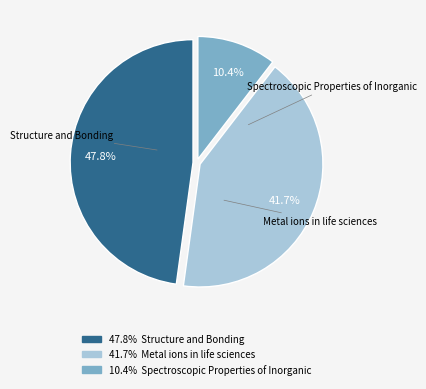

Is there a majority slice in this chart?

No